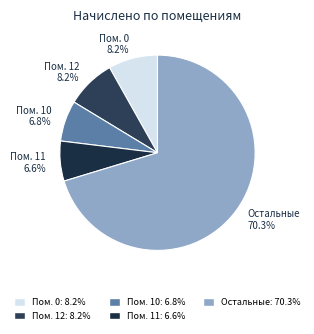

How many segments does this pie chart have?

5